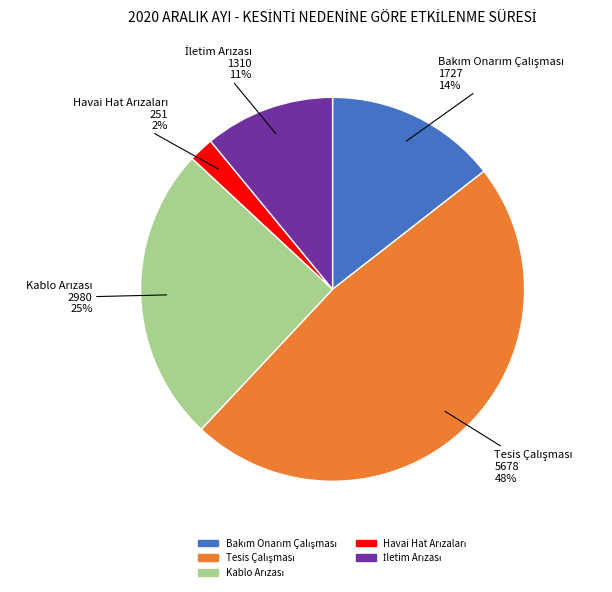

Is there a majority slice in this chart?

No